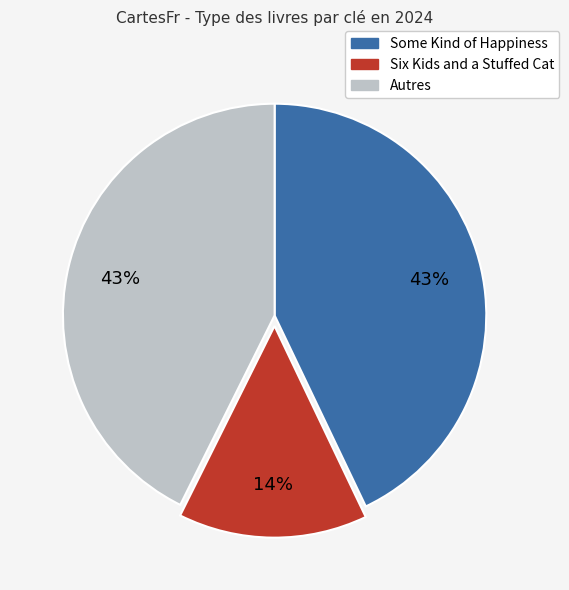

To the nearest percent, what is the average slice percentage?

33%